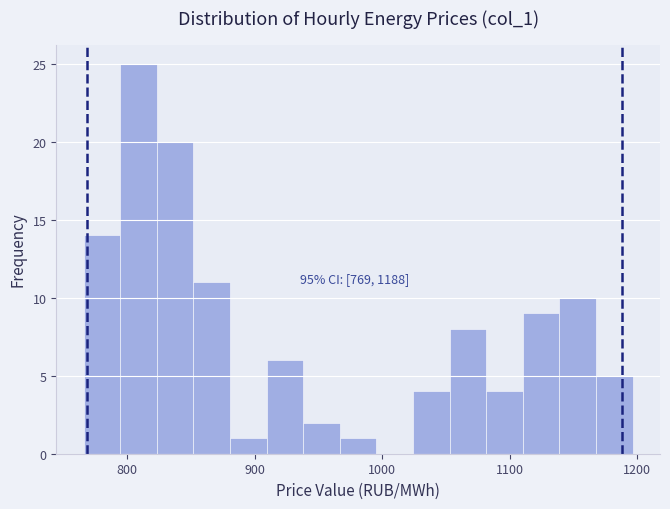

Around what value on the x-axis is the tallest bar? Give the approximate position of its centre, as read against the axis.

810